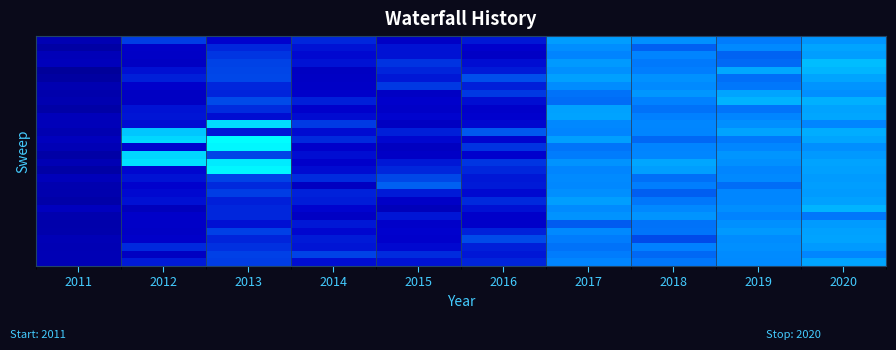

Which category has the highest value across all series?

2013